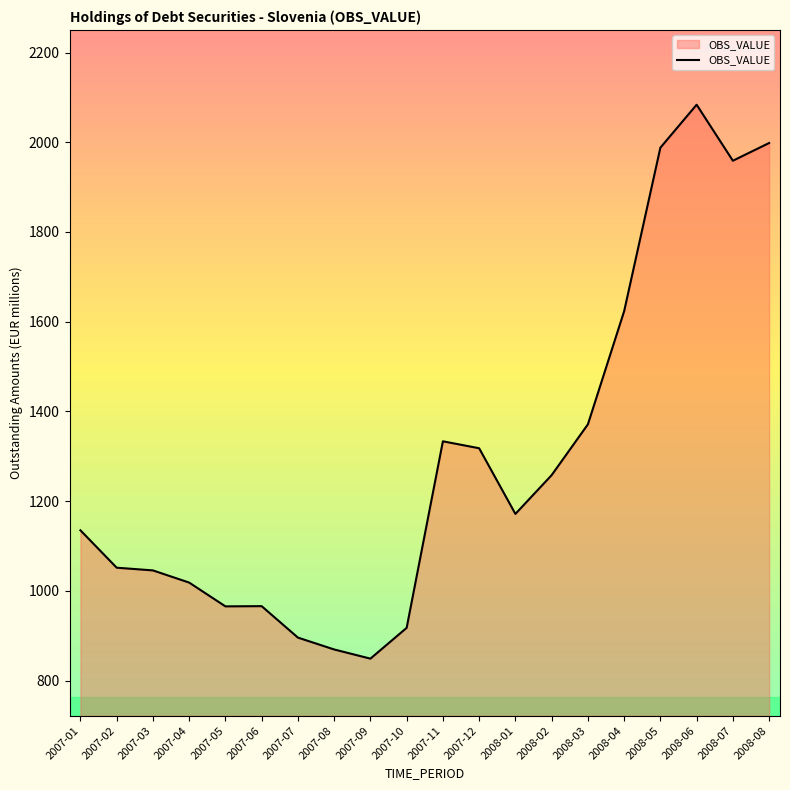

True or false: the data shows 1820.9 at 2007-12.

False